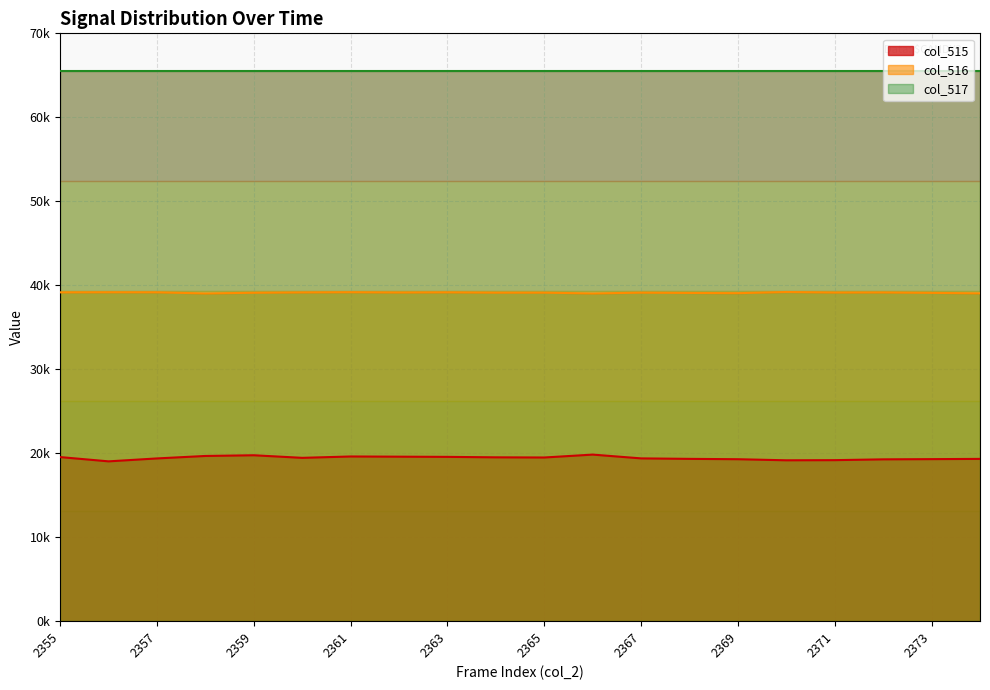

At which category is the sum across all series the highest?

2359